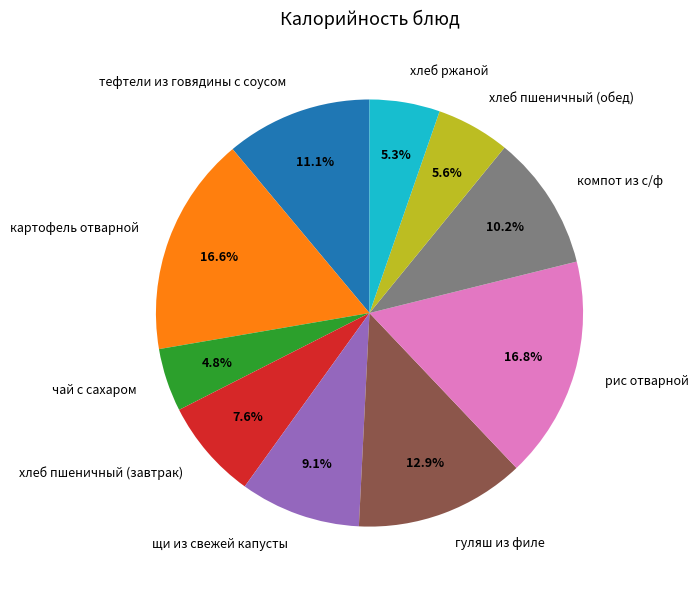

True or false: гуляш из филе accounts for 5% of the total.

False